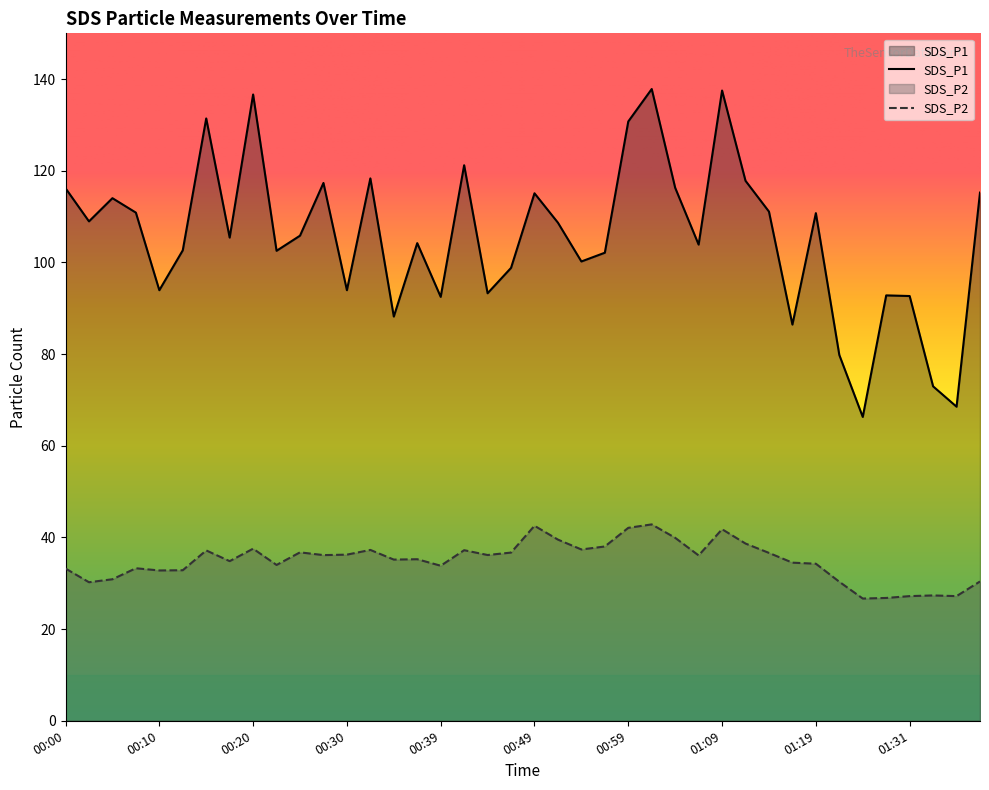

True or false: SDS_P2 has more than 0 interior local peaks.

True